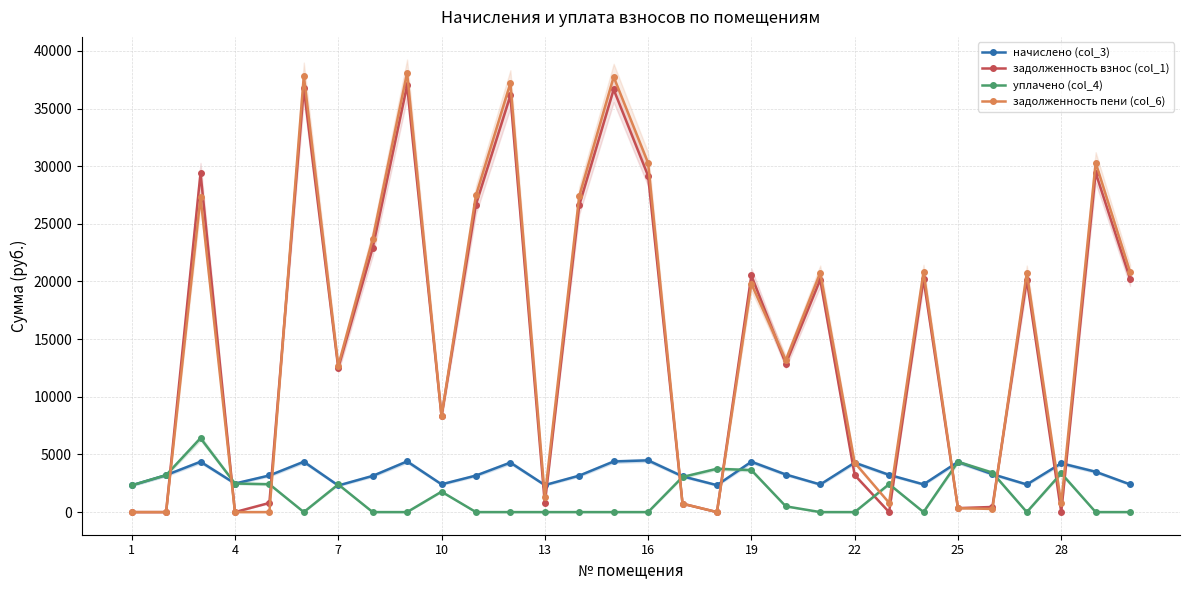

What are all the series names shown in the legend?

начислено (col_3), задолженность взнос (col_1), уплачено (col_4), задолженность пени (col_6)